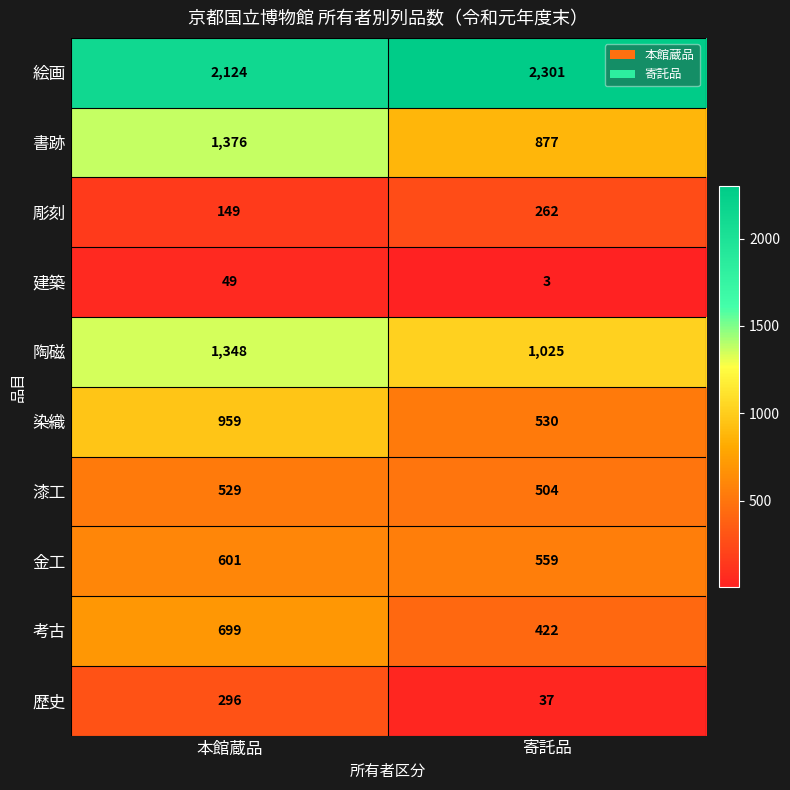

Read the 陶磁 value at 寄託品, to the nearest 5.

1025